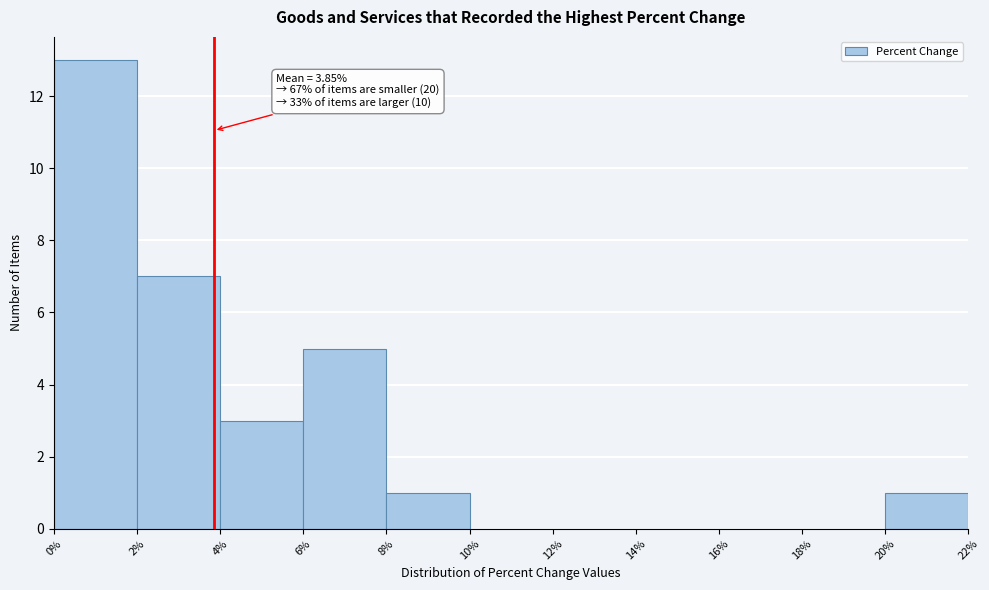

Which range on the x-axis has the tallest bar?

0% to 2%